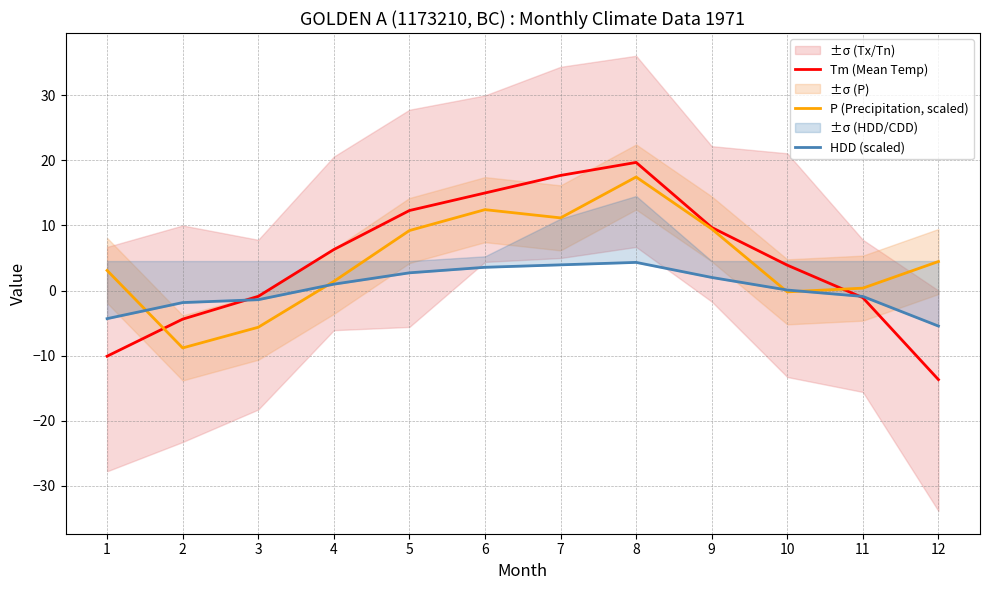

The value of Tm (Mean Temp) at 12 is -24.1. True or false?

False